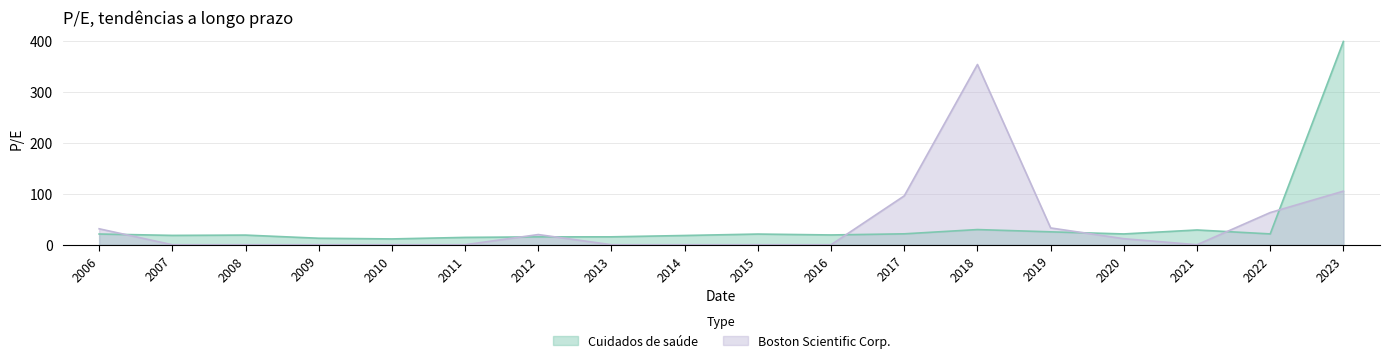

Is the value of Cuidados de saúde at 2020 greater than the value of Boston Scientific Corp. at 2014?

Yes